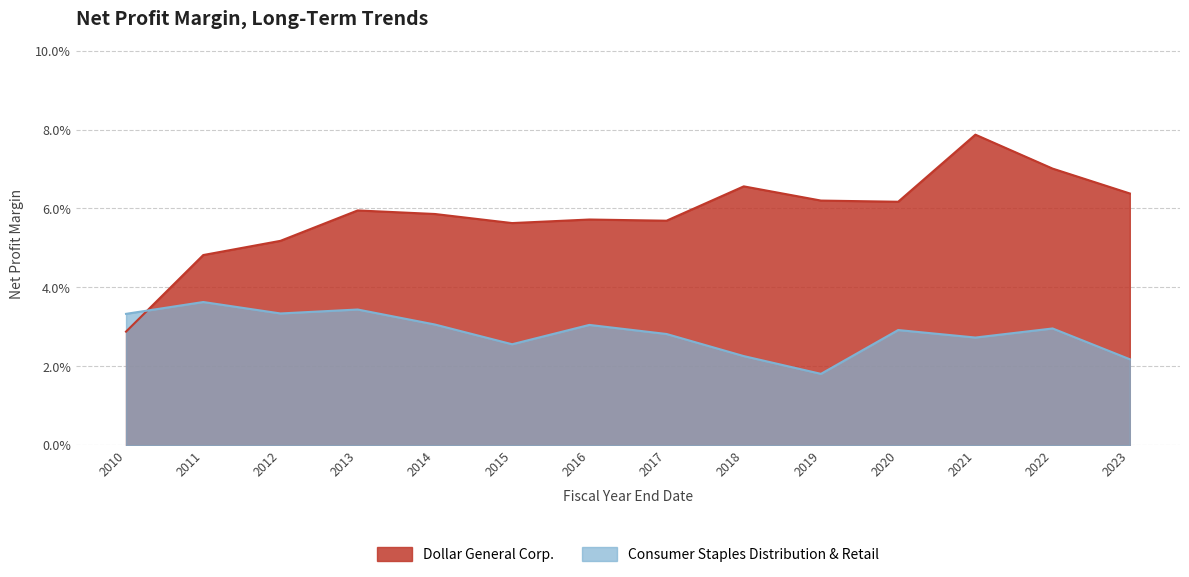

What is the approximate value of Dollar General Corp. at 2018?

0.1